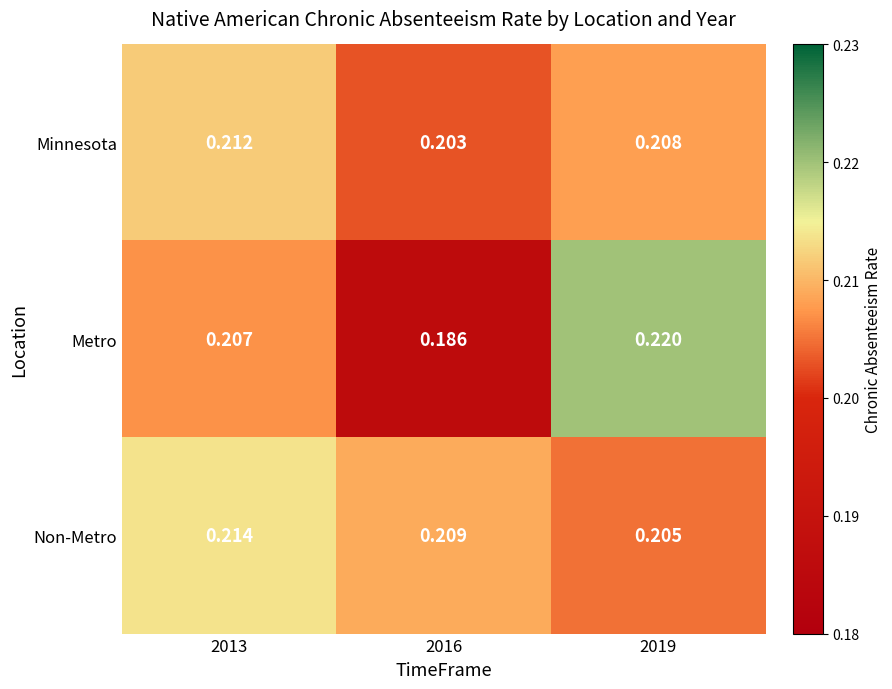

Which series has the largest total across all categories?

Non-Metro